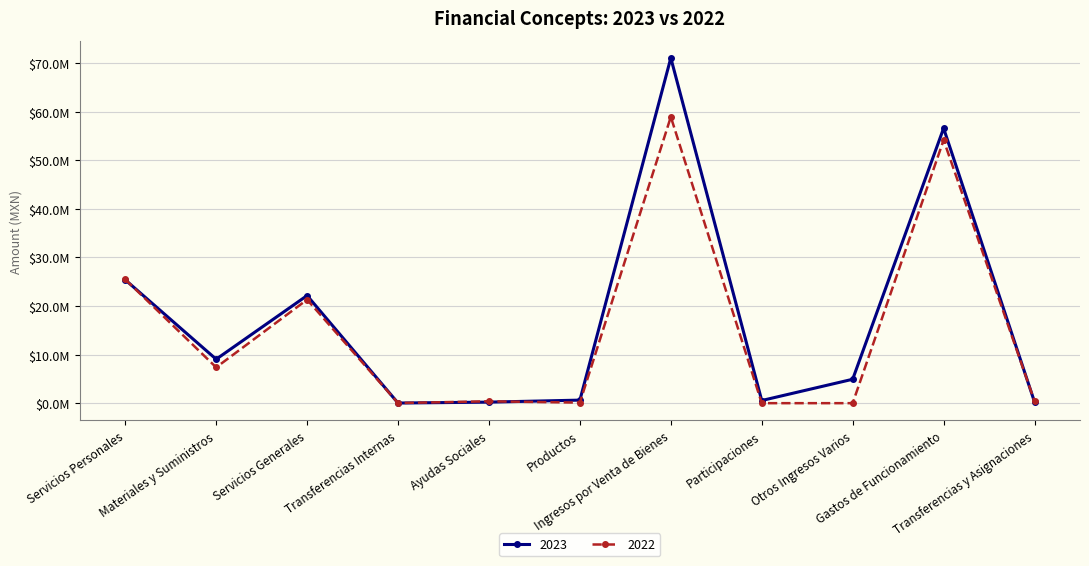

Reading right to left, transcribe all the data shown in this chart.

2023: 238655.4	56578335.4	4919512.0	546112.9	71046399.9	626880.1	214655.4	24000.0	22149078.5	9042100.8	25387156.1
2022: 408000.0	54149236.3	0.0	0.0	58921255.4	114948.3	384000.0	24000.0	21304996.7	7365420.1	25478819.6